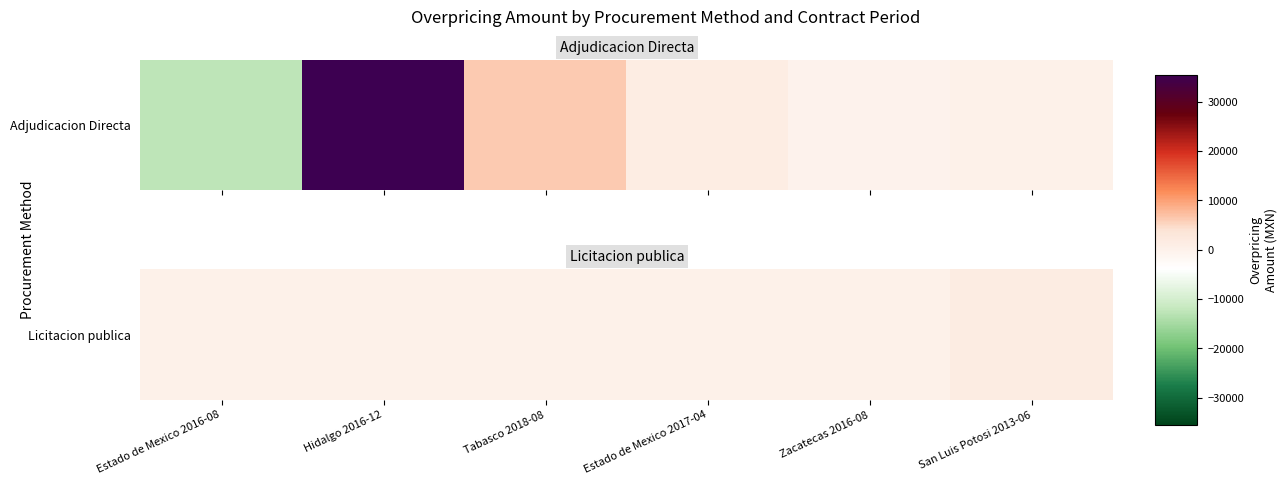

Count the number of data series in this chart.

1